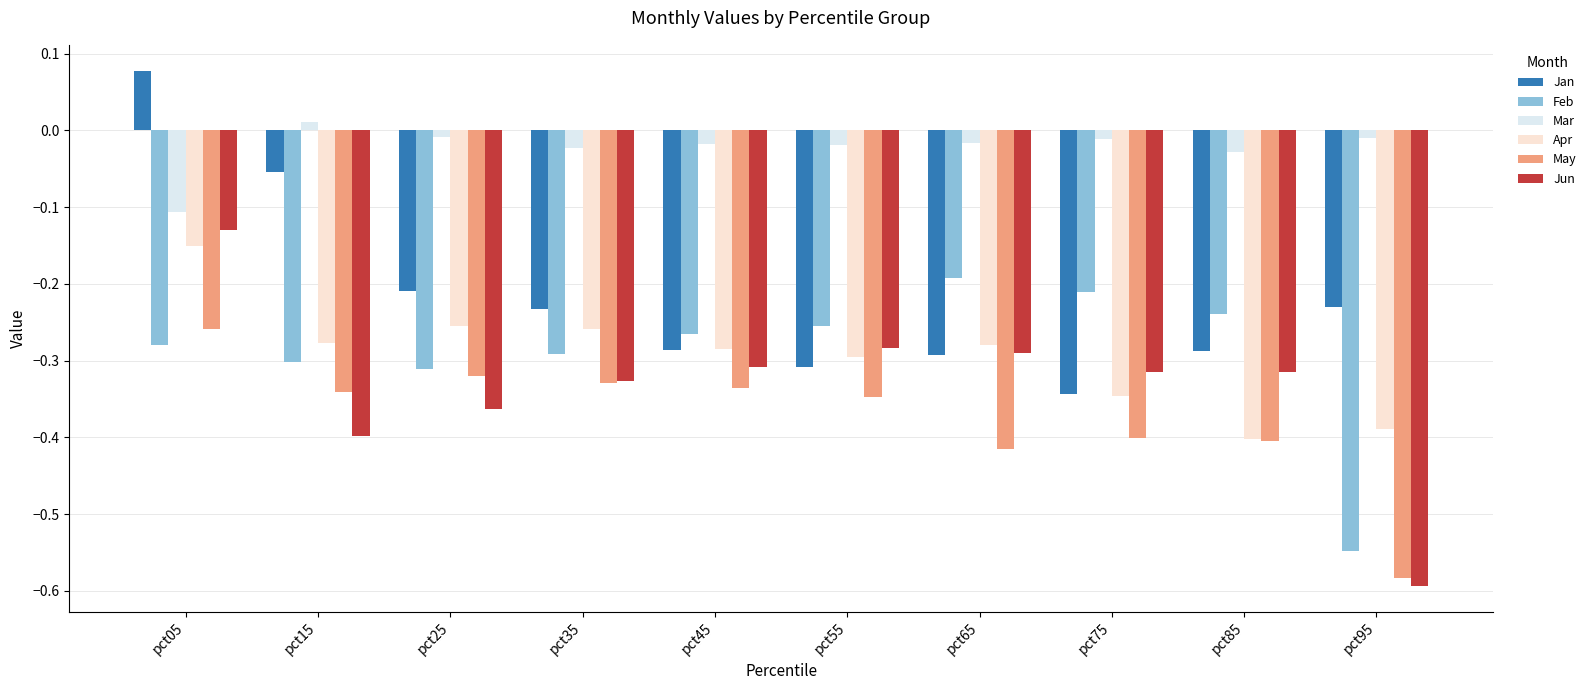

Rank the series at pct15 from lowest to highest value.

Jun, May, Feb, Apr, Jan, Mar